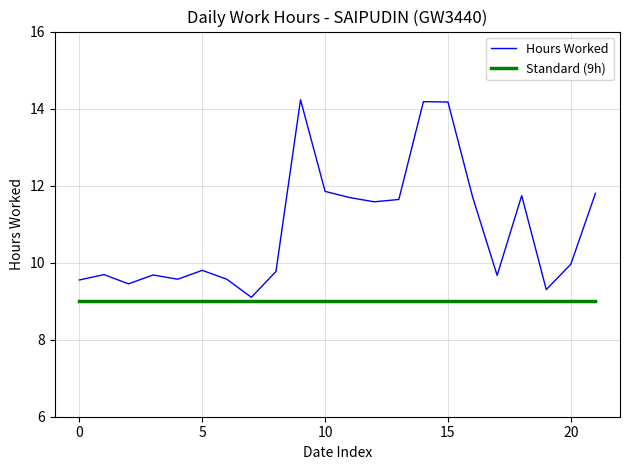

Which series has the largest total across all categories?

Hours Worked